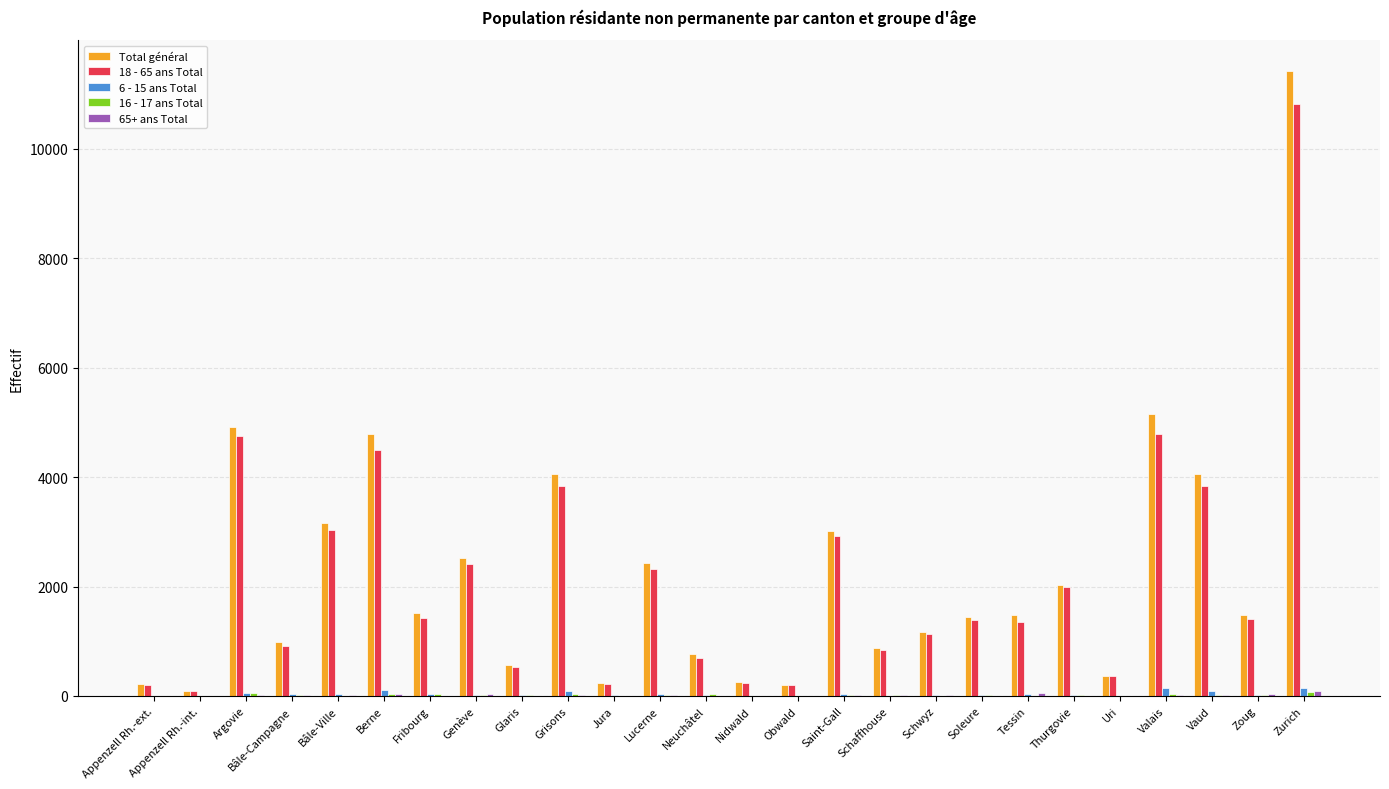

What is the approximate value of 18 - 65 ans Total at Appenzell Rh.-int., to the nearest 10?

90